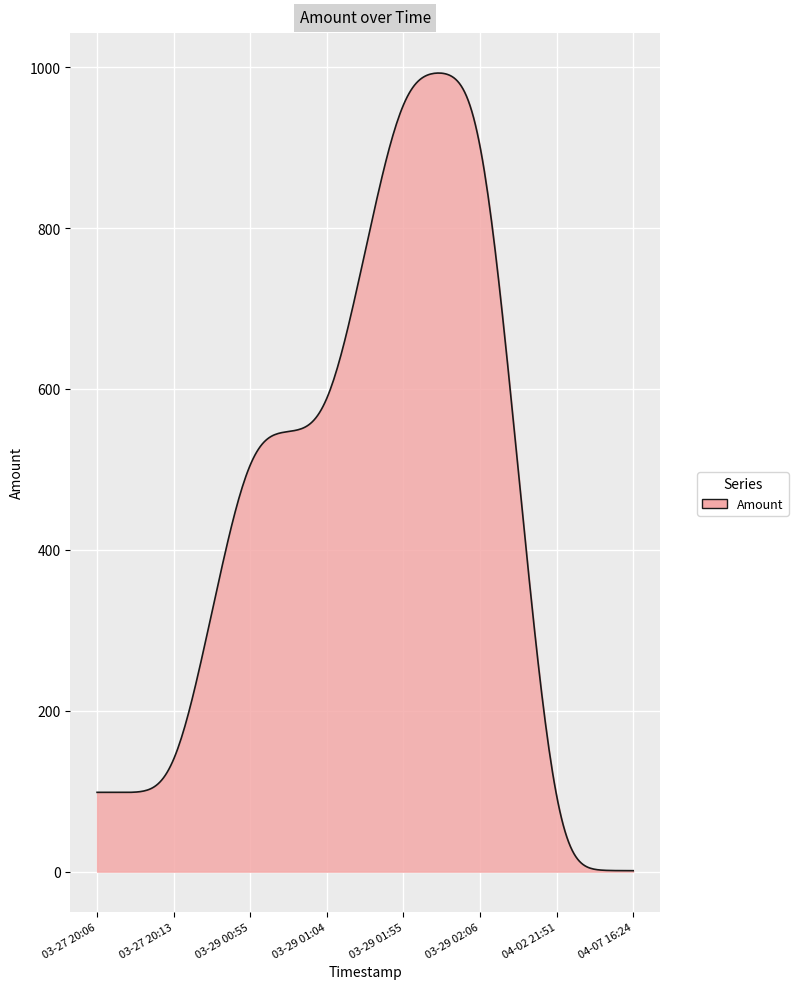

What is the difference between the maximum and minimum values?

991.6